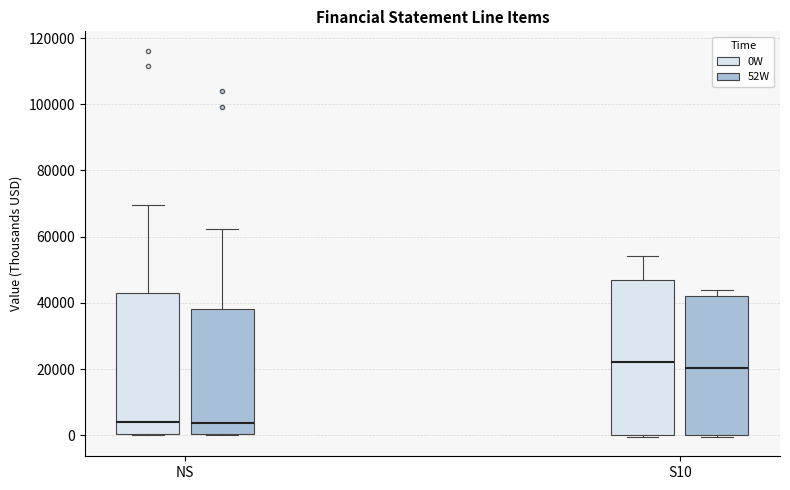

Reading left to right, transcribe this box plot: for each box, give where its median line is, the range the box spans, and where its two whiskers end, as read against the y-axis. The values are not printed on the chart, so give them approximately, as read against the axis.

NS (0W): median 4000, box 0 to 42000, whiskers 0 to 70000
NS (52W): median 4000, box 0 to 38000, whiskers 0 to 62000
S10 (0W): median 22000, box 0 to 46000, whiskers 0 to 54000
S10 (52W): median 20000, box 0 to 42000, whiskers 0 (just below the box's lower edge) to 44000